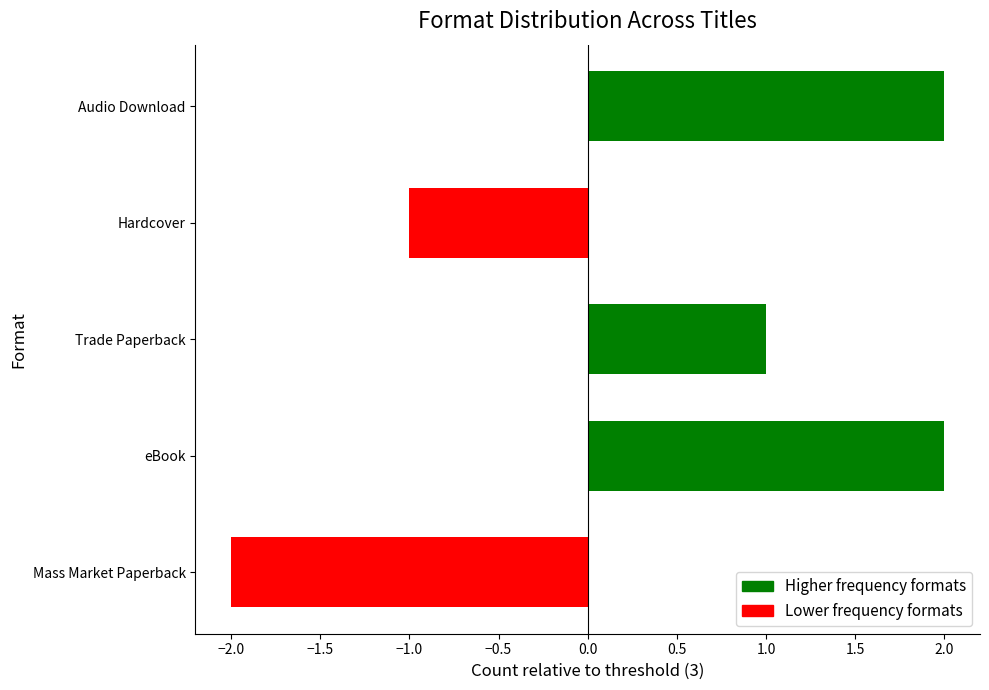

What is the label of the 3rd bar from the bottom?

Trade Paperback